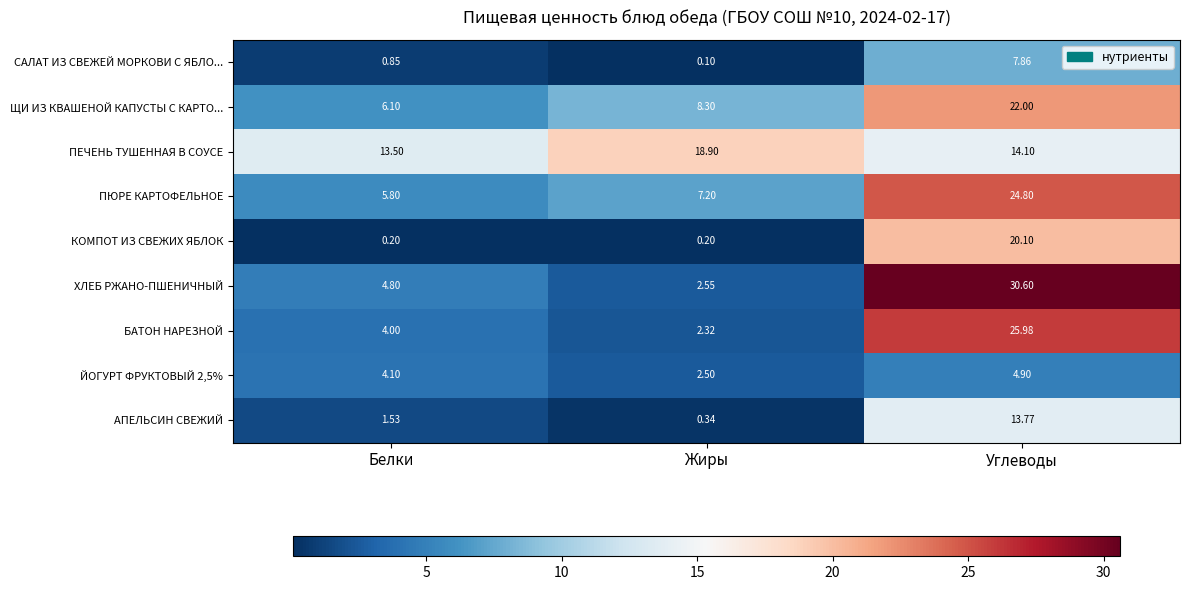

List the labels in order of ПЕЧЕНЬ ТУШЕННАЯ В СОУСЕ value, largest first.

Жиры, Углеводы, Белки